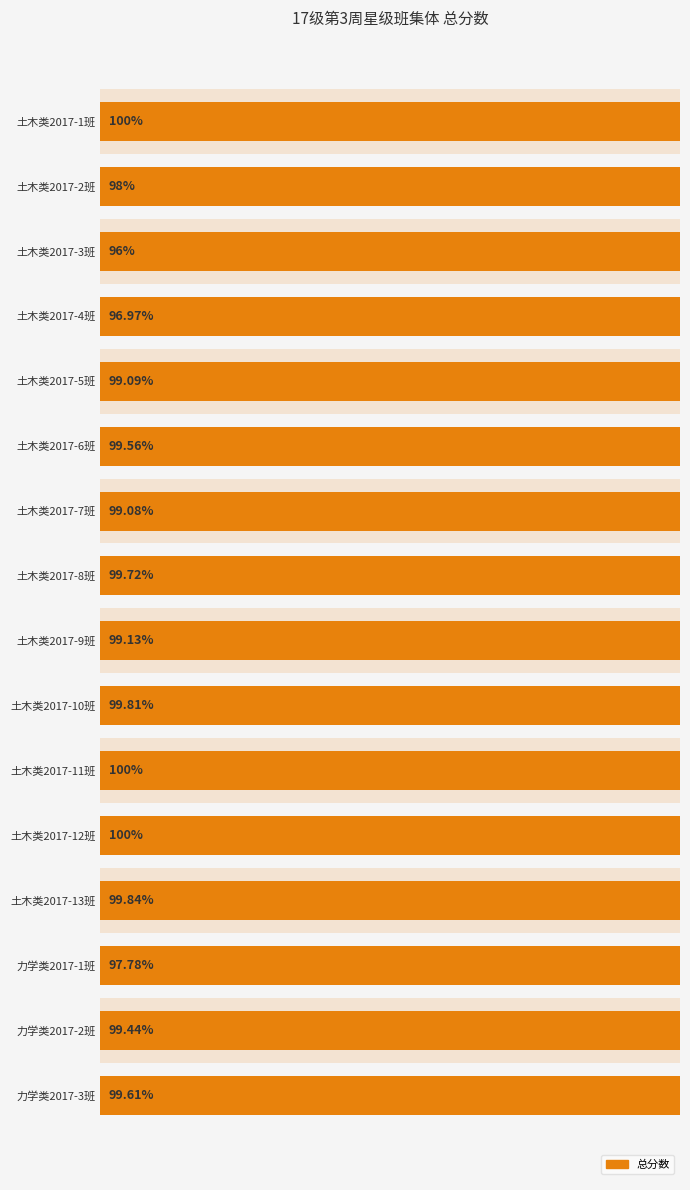

What is the label of the 12th bar from the right?

土木类2017-5班